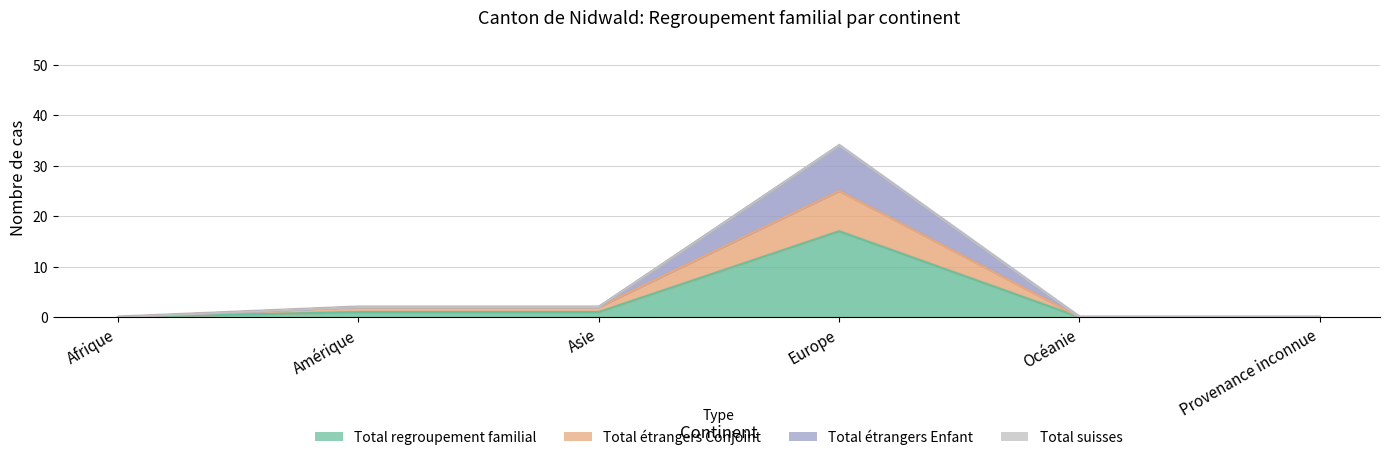

Rank the categories by Total étrangers Conjoint value from highest to lowest.

Europe, Amérique, Asie, Afrique, Océanie, Provenance inconnue